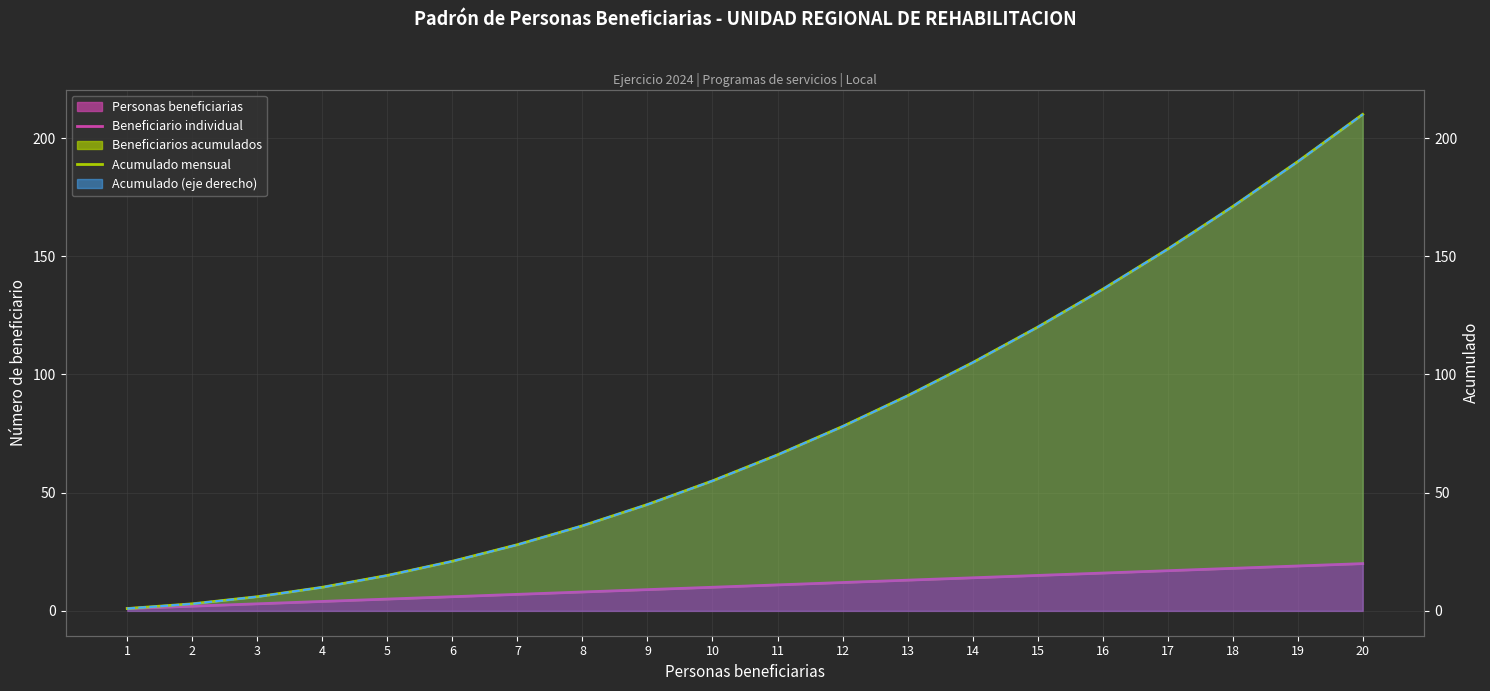

True or false: Beneficiario individual and Acumulado (línea) cross at least once.

False